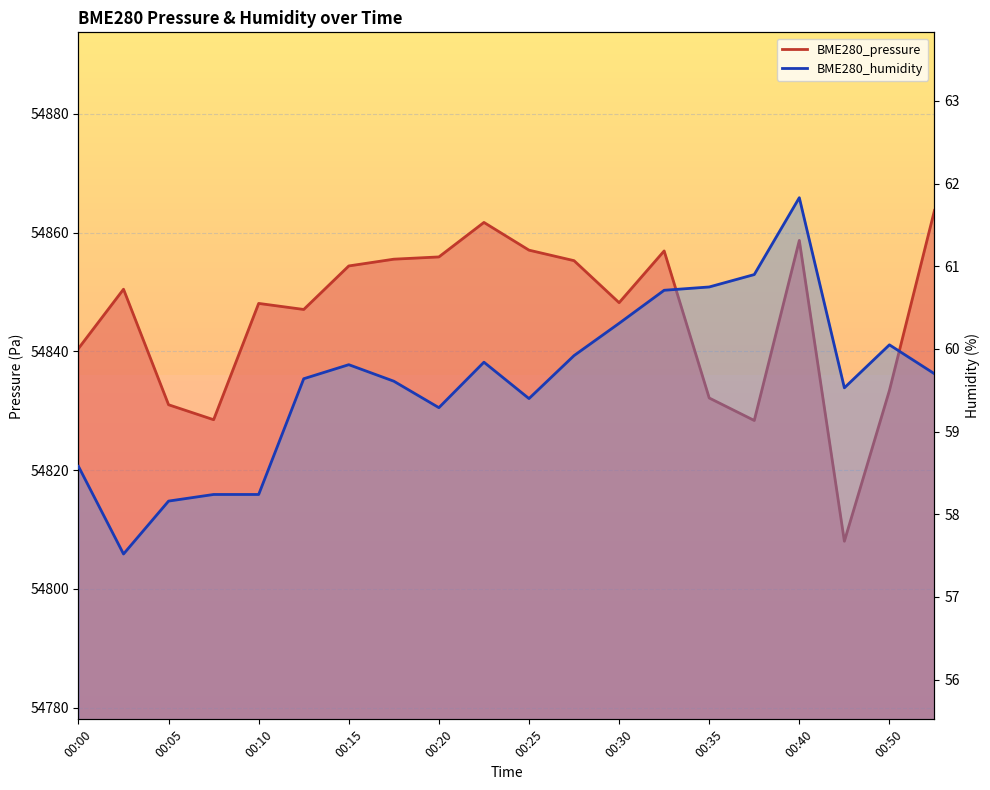

Which series has the widest spread of values?

BME280_pressure